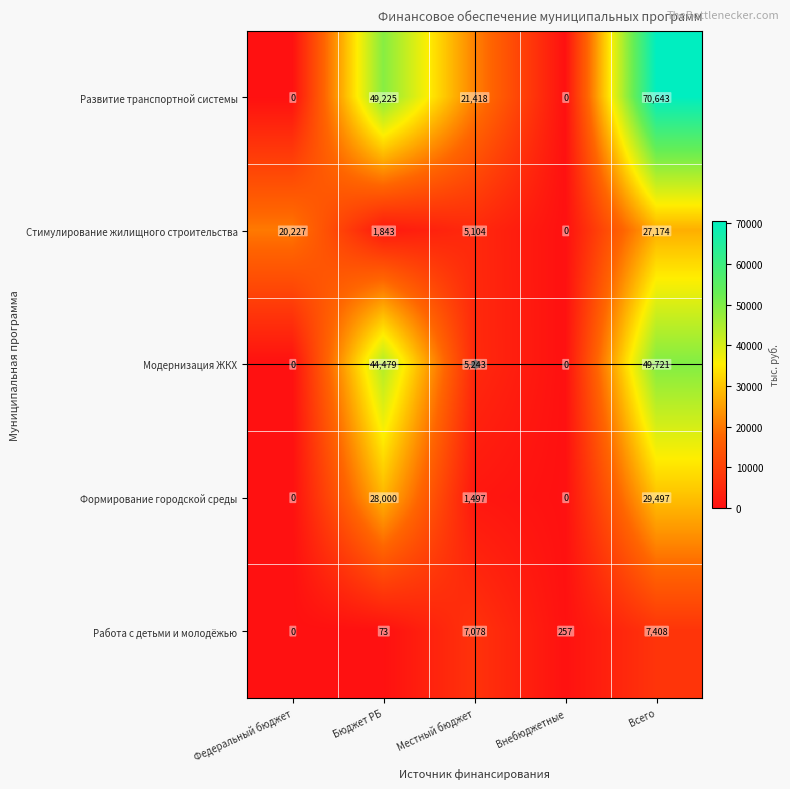

What is the sum of all Работа с детьми и молодёжью values?

14816